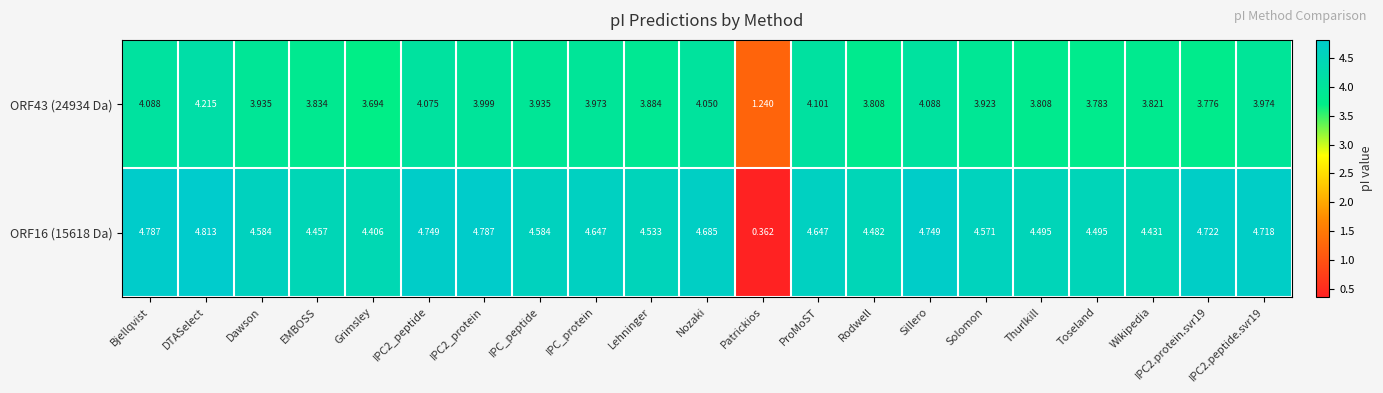

How many distinct data groups are displayed?

2